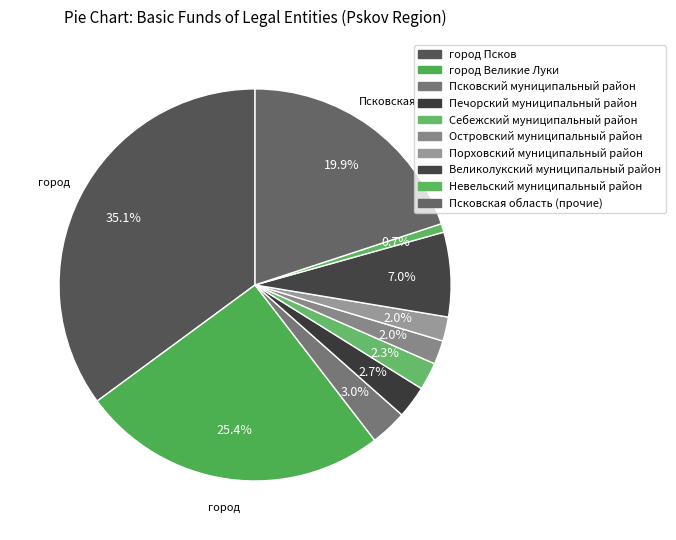

How many slices are in this pie chart?

10